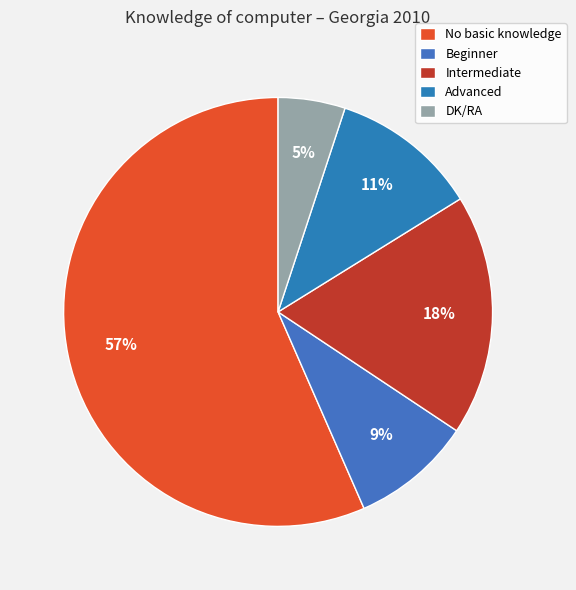

Which slice is the smallest?

DK/RA